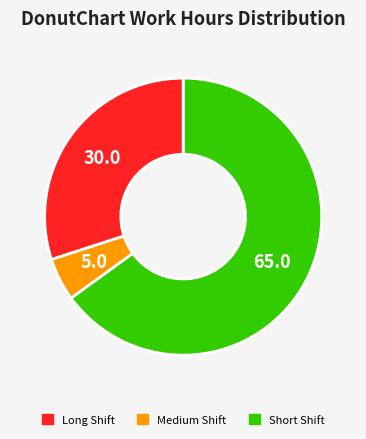

Does any single category account for the majority?

Yes